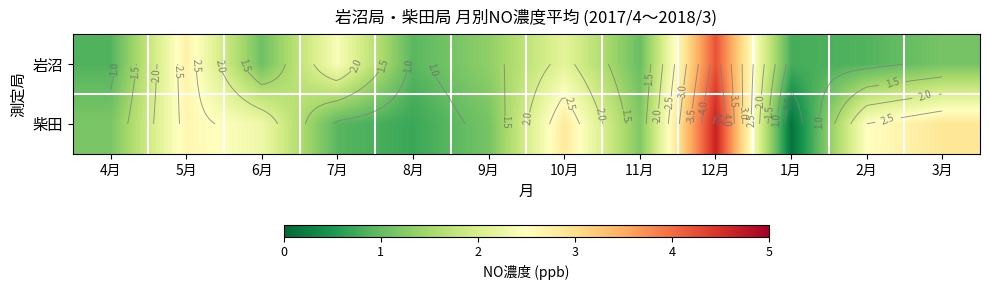

Is the value of 岩沼 at 8月 greater than the value of 柴田 at 9月?

No